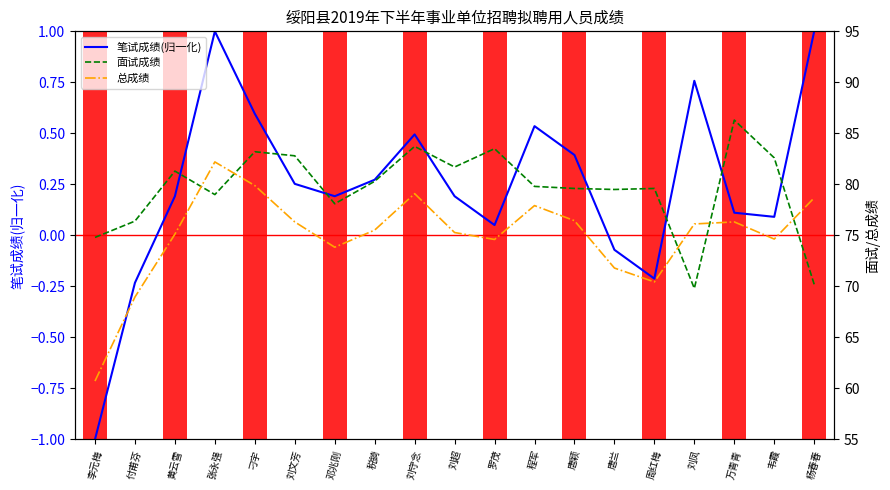

Which category has the highest value in the 总成绩 series?

张永强